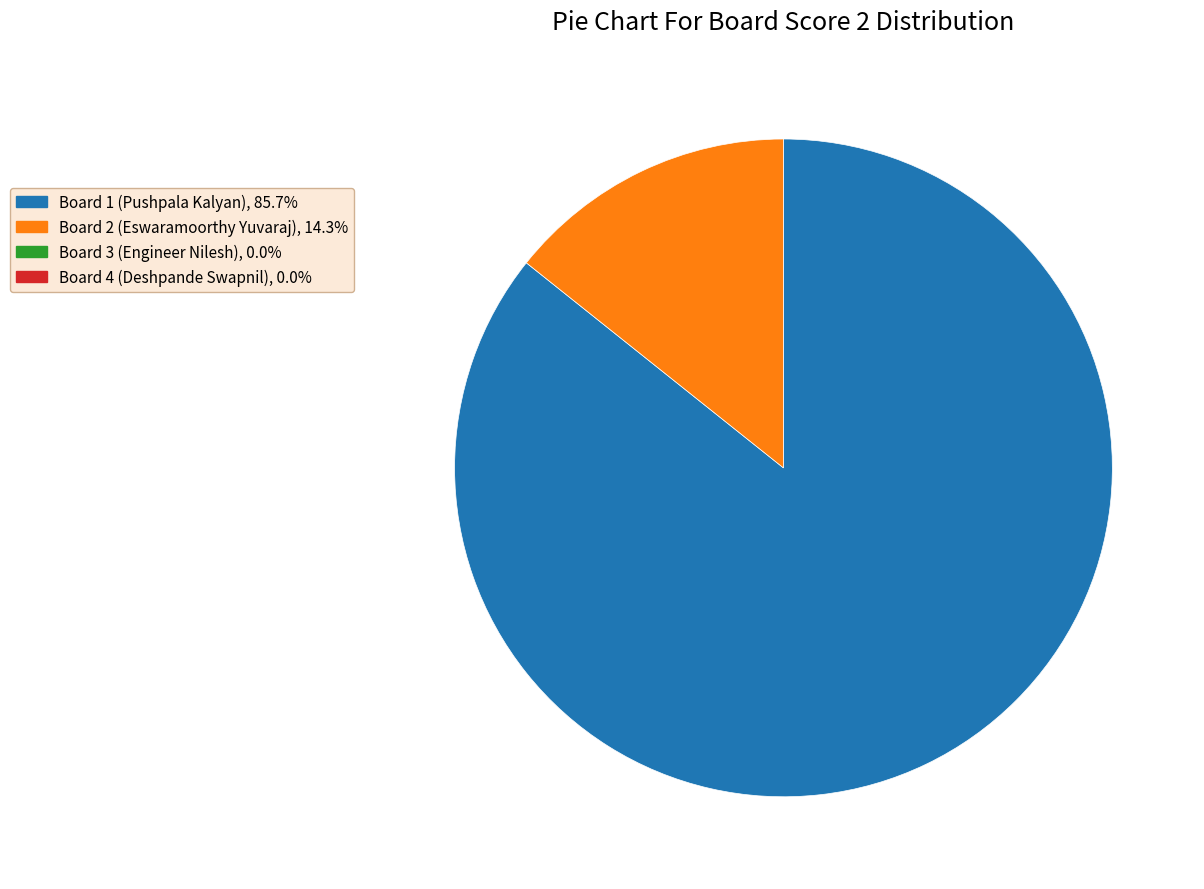

Is there a majority slice in this chart?

Yes